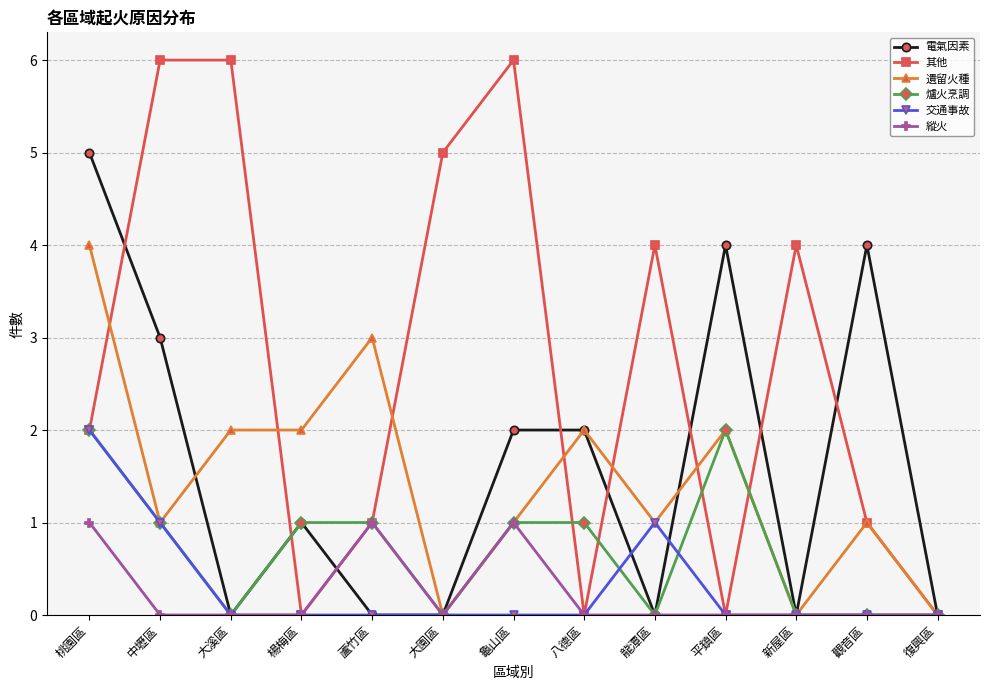

What position from the right is 八德區?

6